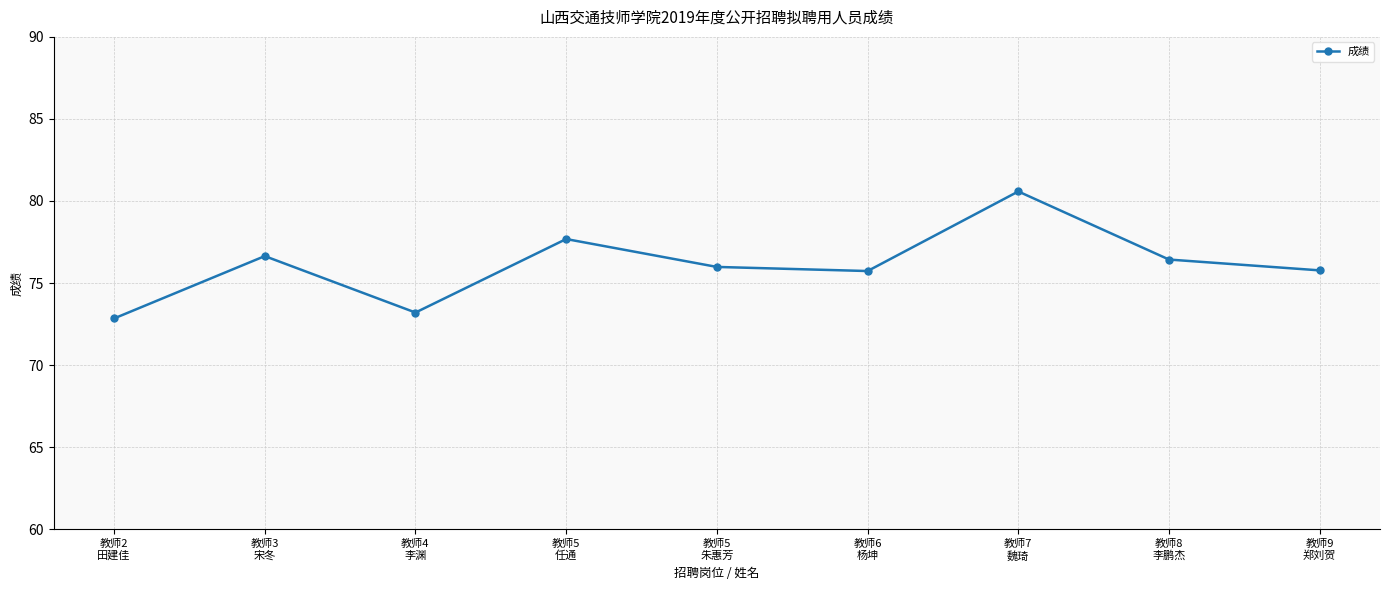

What is the smallest value displayed?

72.8